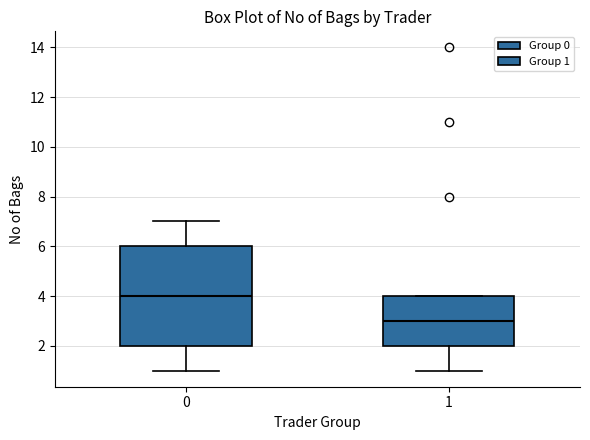

Which box has the highest median line?

0